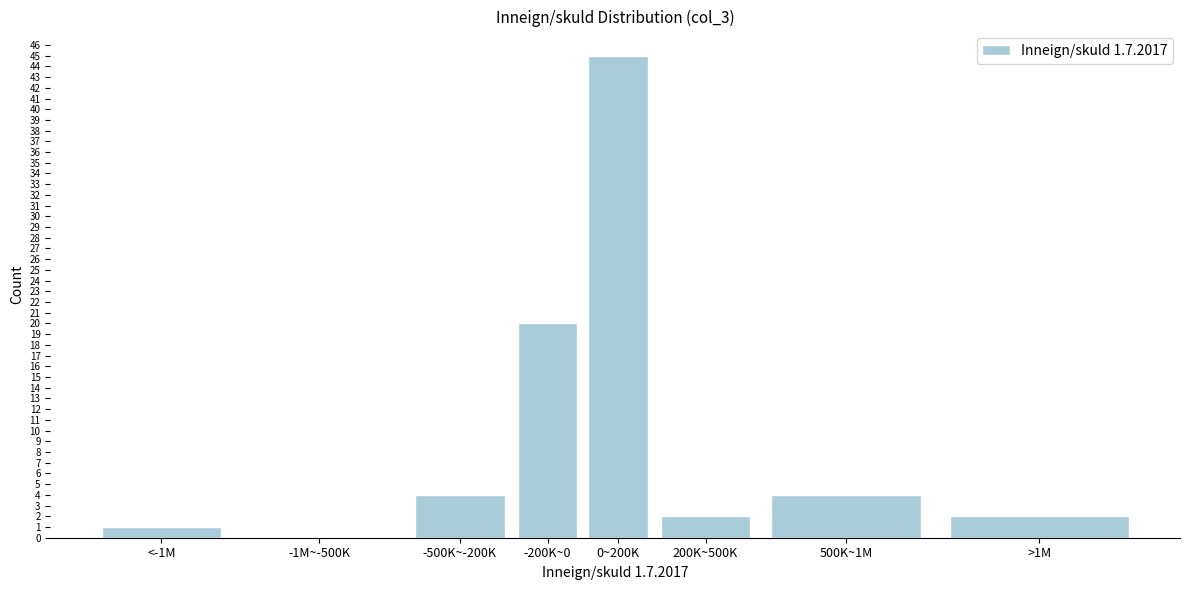

Reading left to right, extract all data points from this chart.

<-1M=1	-1M~-500K=0	-500K~-200K=4	-200K~0=20	0~200K=45	200K~500K=2	500K~1M=4	>1M=2